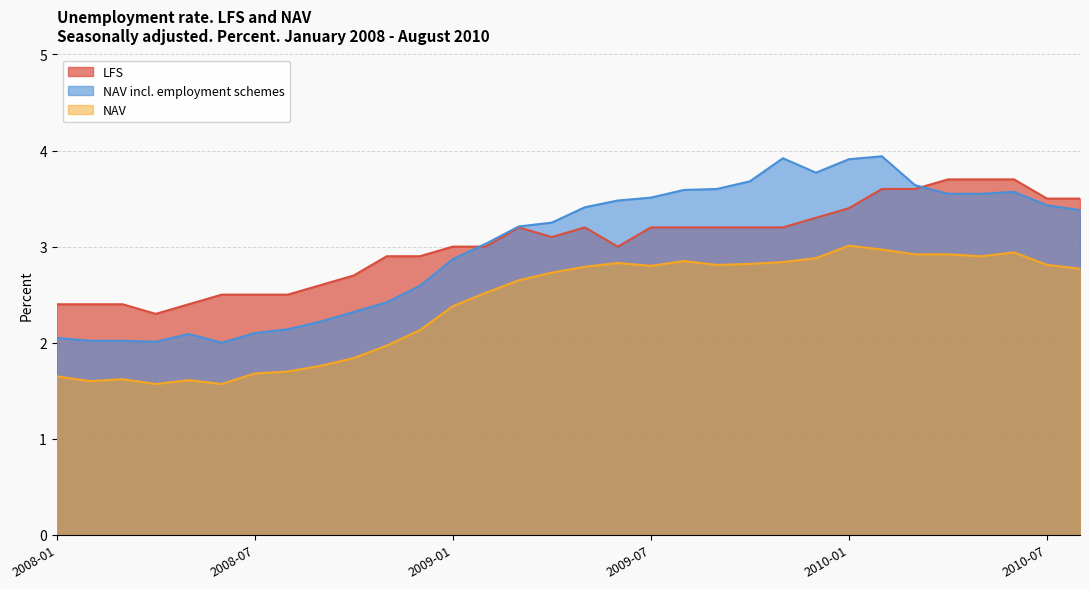

True or false: NAV and LFS intersect in this chart.

False